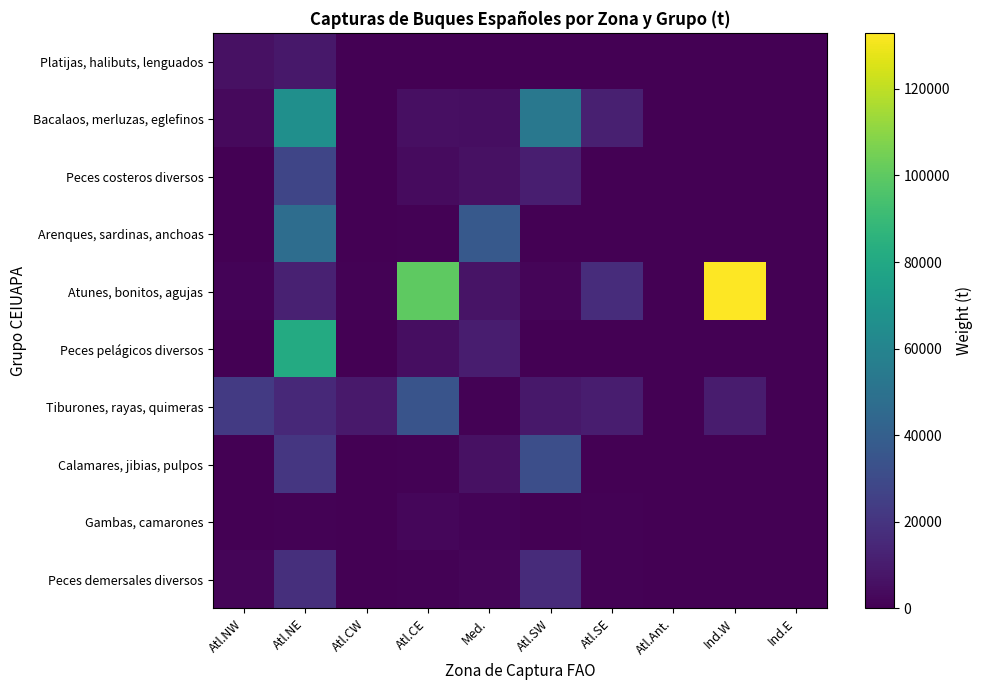

What is the total value across all series at Atl.Ant.?

16.5